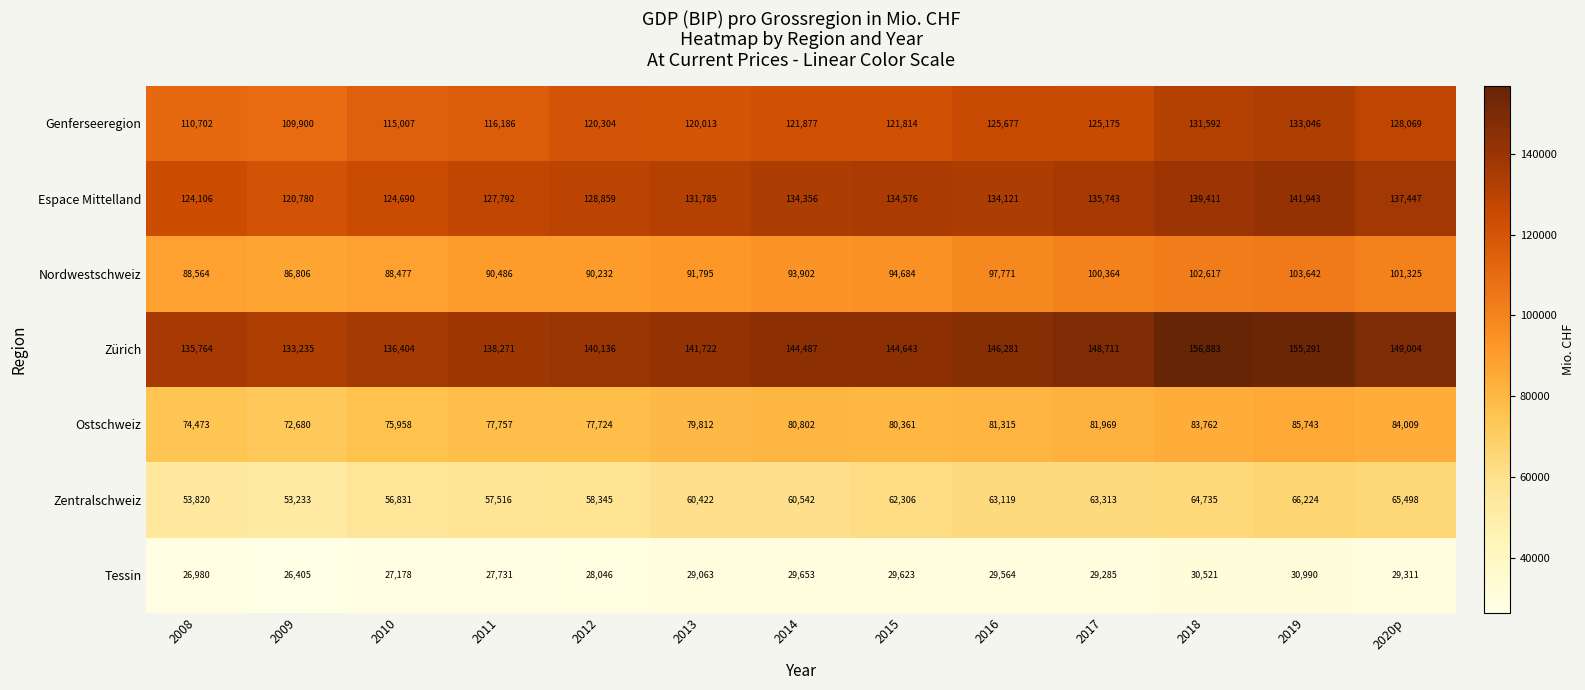

What is the average value of the Espace Mittelland series?

131970